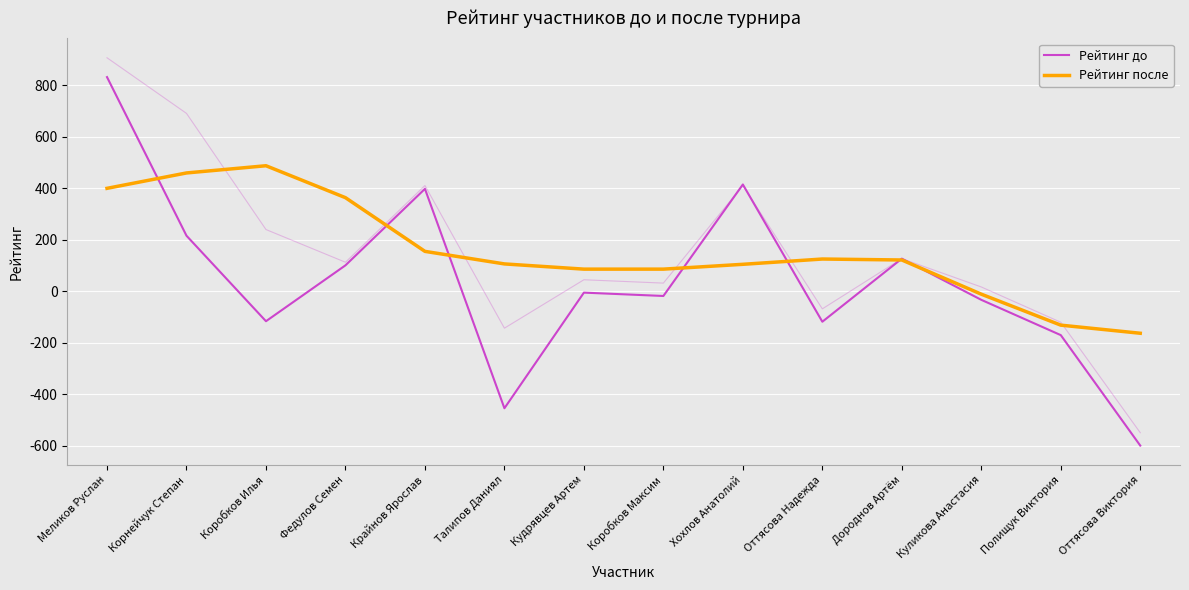

How many categories are shown in the chart?

14